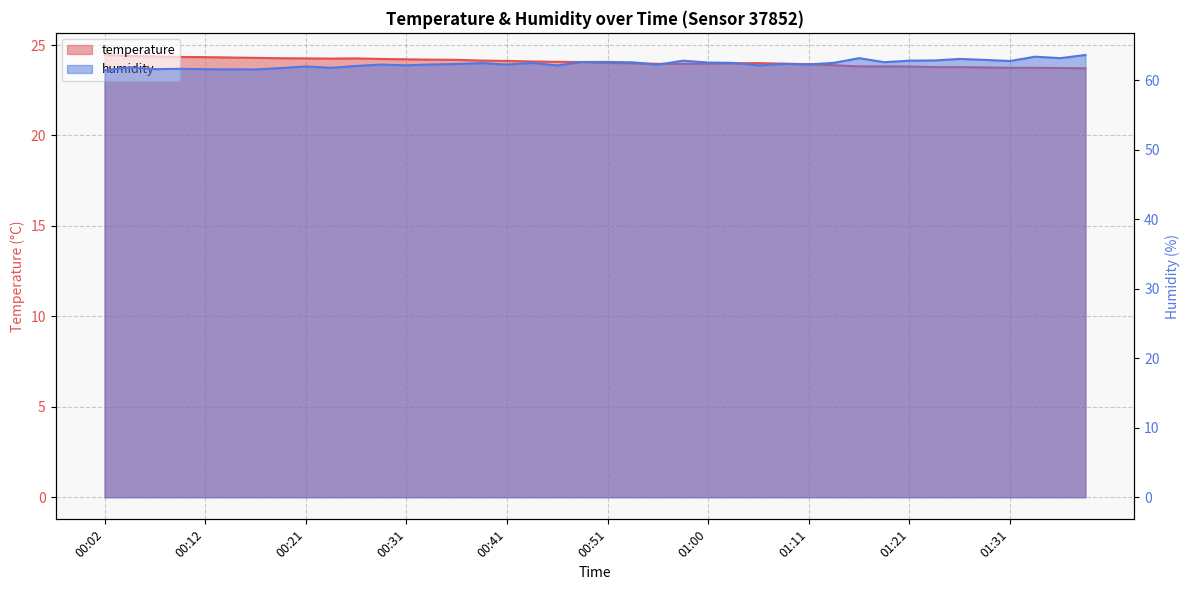

True or false: humidity line has a value of 62.6 at 21.

True